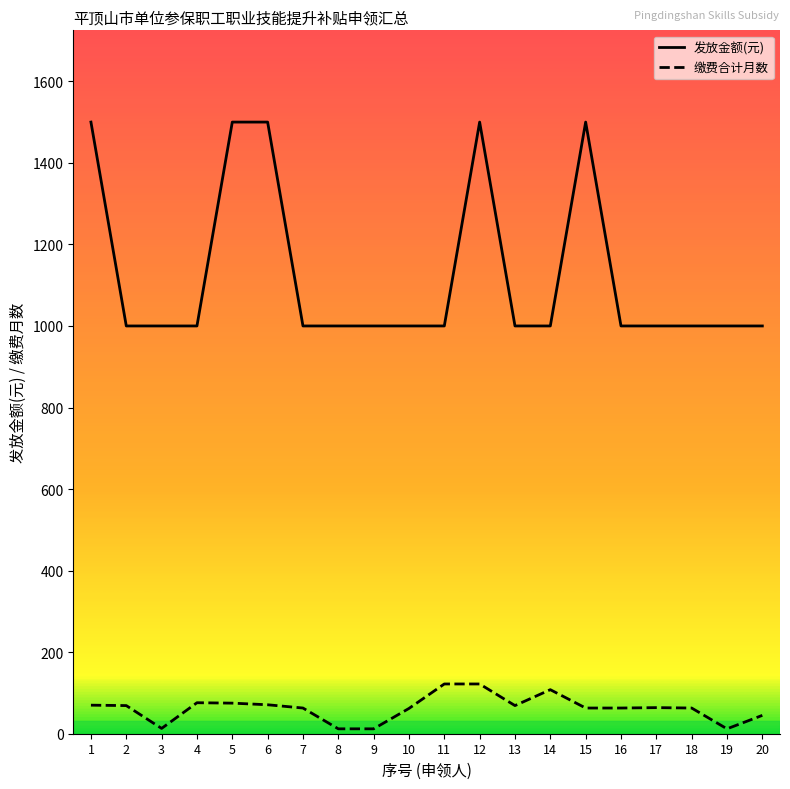

Rank the series by their average value, from highest to lowest.

发放金额(元), 缴费合计月数